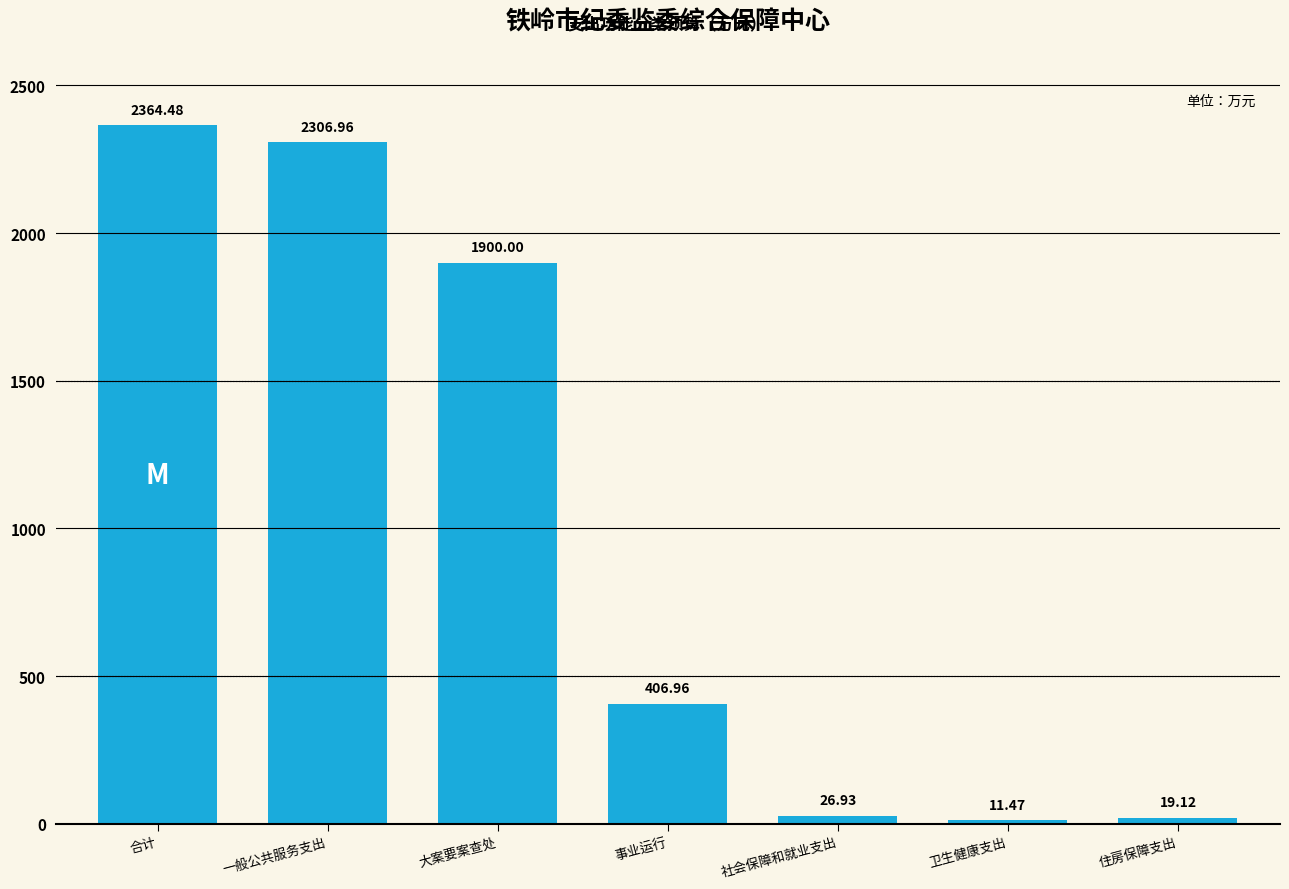

List the labels in order of value, smallest first.

卫生健康支出, 住房保障支出, 社会保障和就业支出, 事业运行, 大案要案查处, 一般公共服务支出, 合计